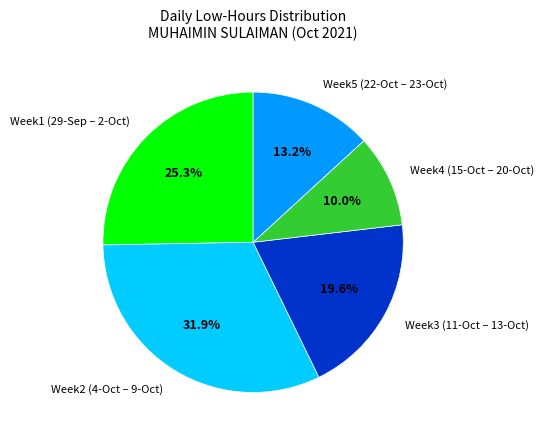

Which slice is the smallest?

Week4 (15-Oct – 20-Oct)